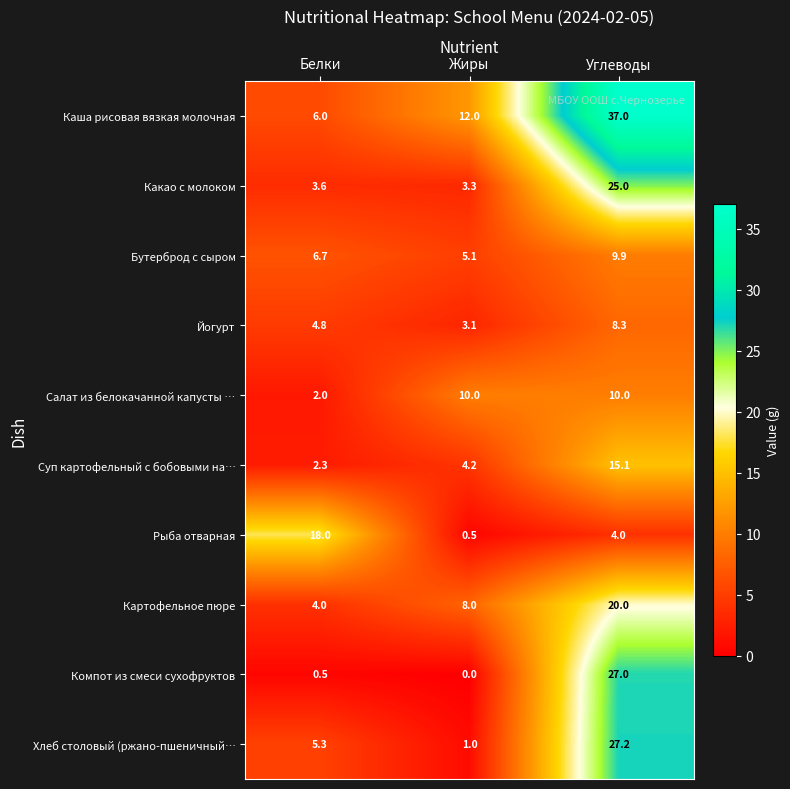

What is the average value of the Бутерброд с сыром series?

7.2